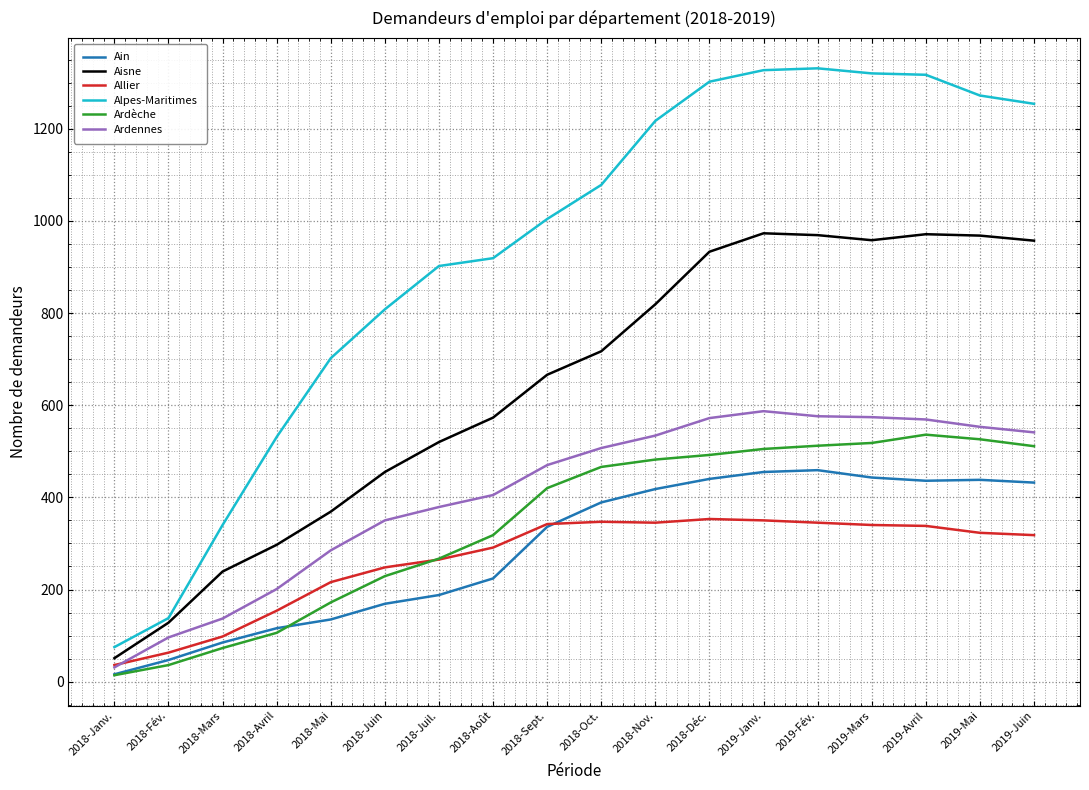

How many distinct data groups are displayed?

6